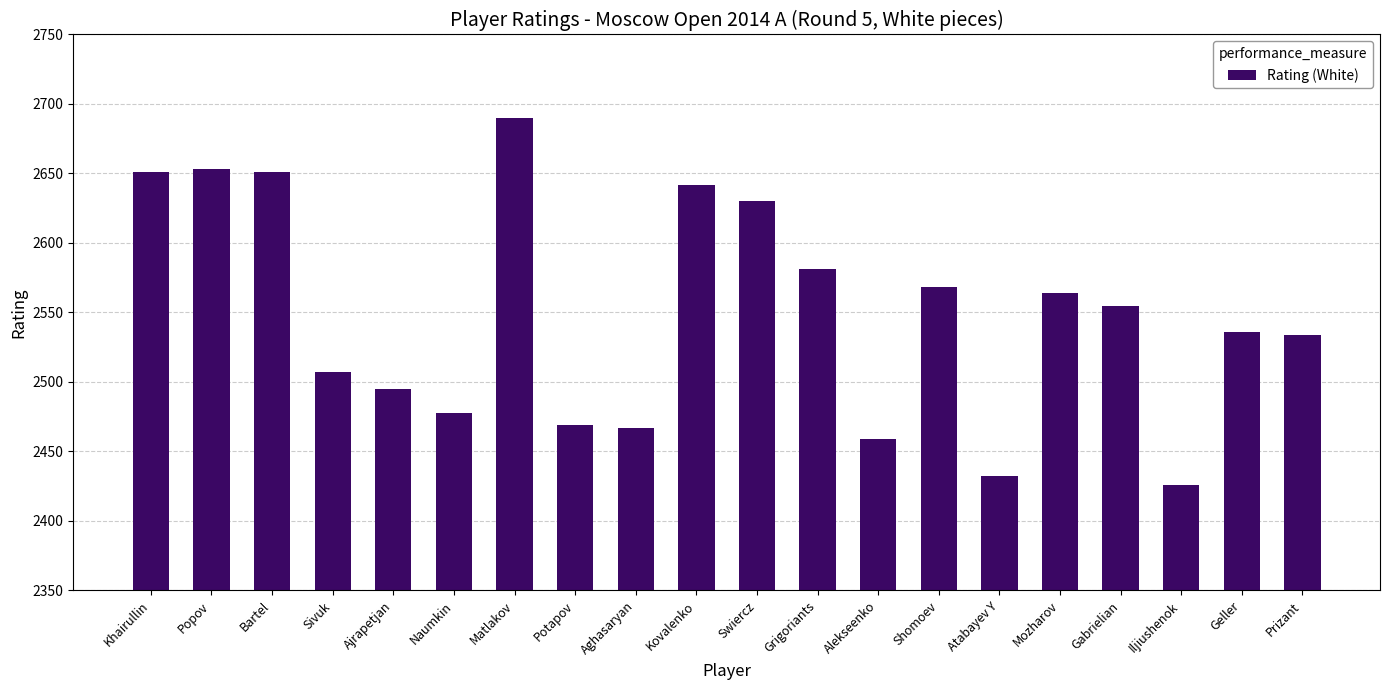

Approximately how many times larger is the value at Shomoev compared to Grigoriants?

1.0